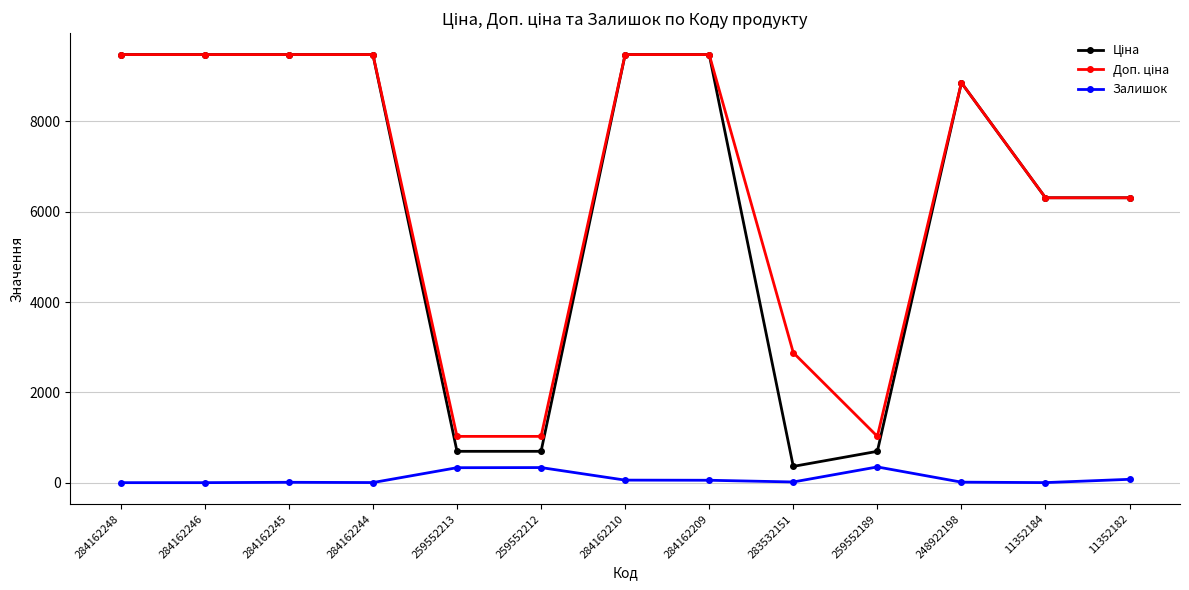

How many lines are shown in the chart?

3